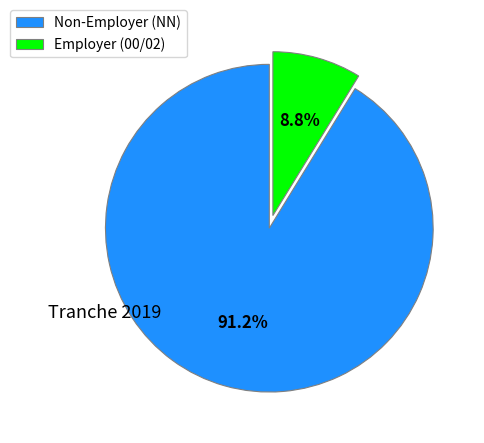

Approximately how many times larger is the value at Non-Employer (NN) compared to Employer (00/02)?

10.4